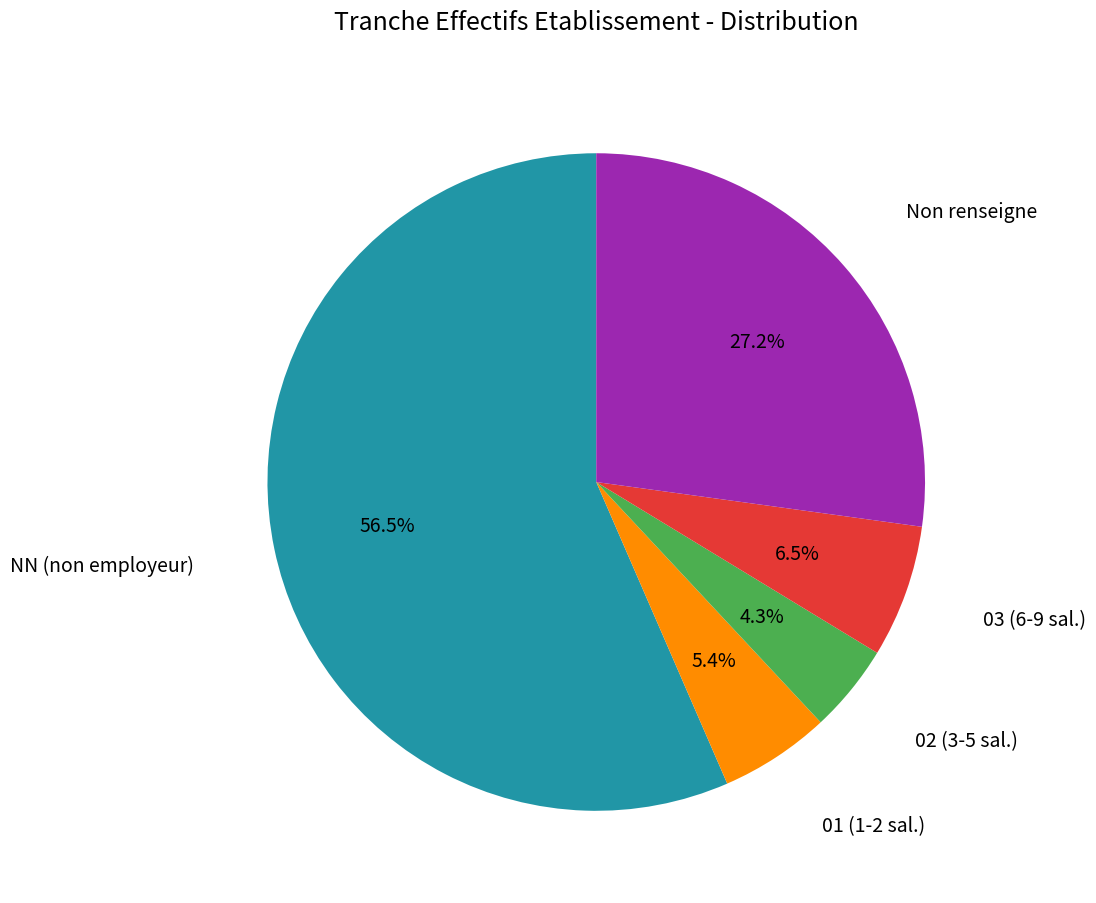

Which has a higher value, 02 (3-5 sal.) or Non renseigne?

Non renseigne